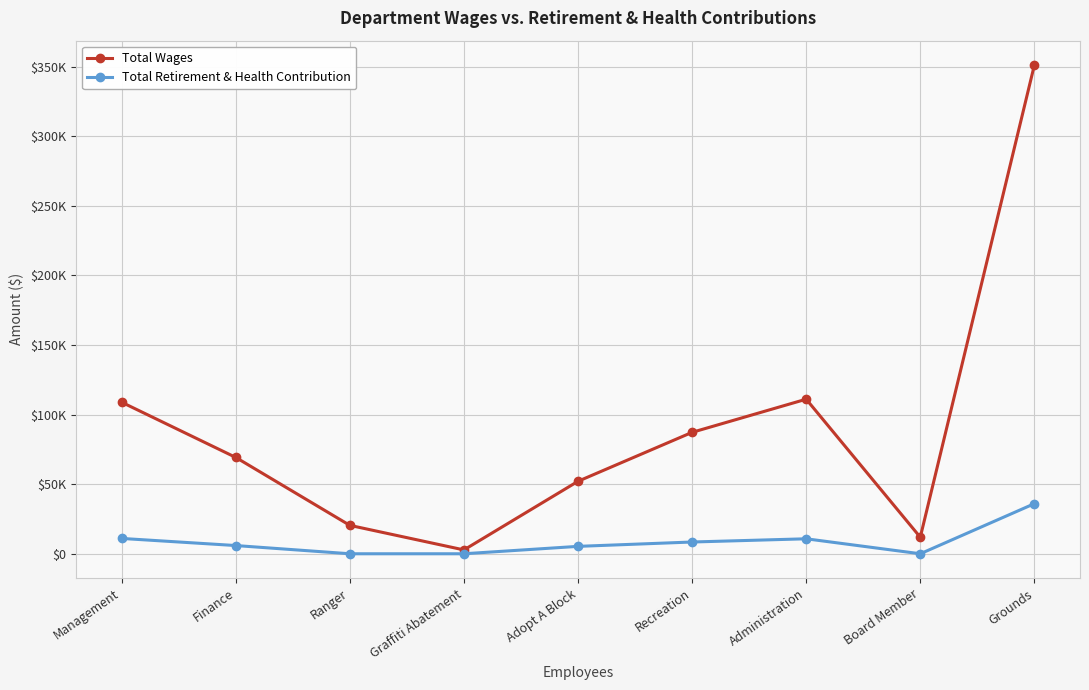

The value of Total Wages at Finance is 69238. True or false?

True